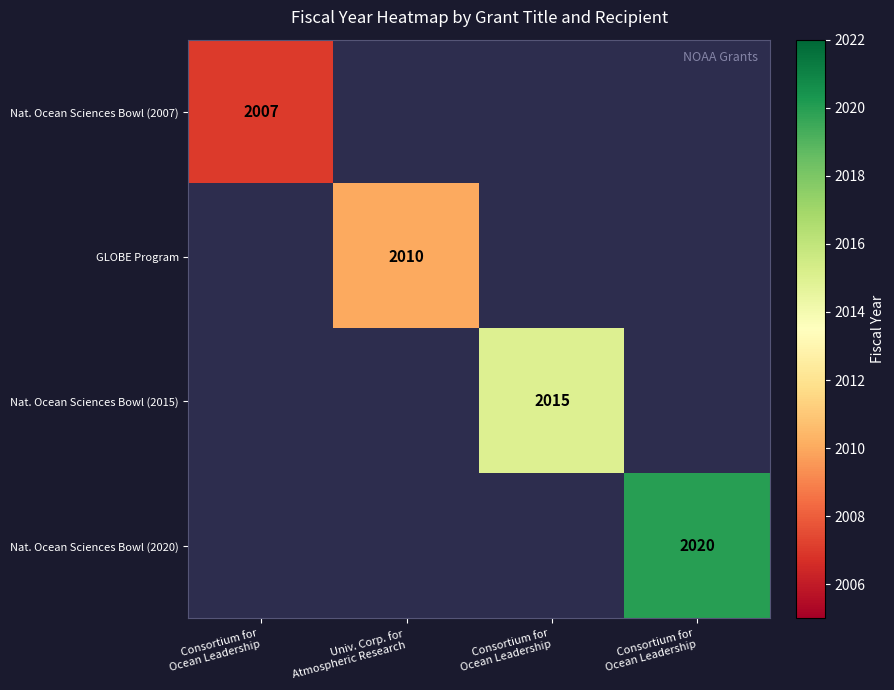

Which has a higher value, Consortium for
Ocean Leadership or Consortium for
Ocean Leadership?

Consortium for
Ocean Leadership